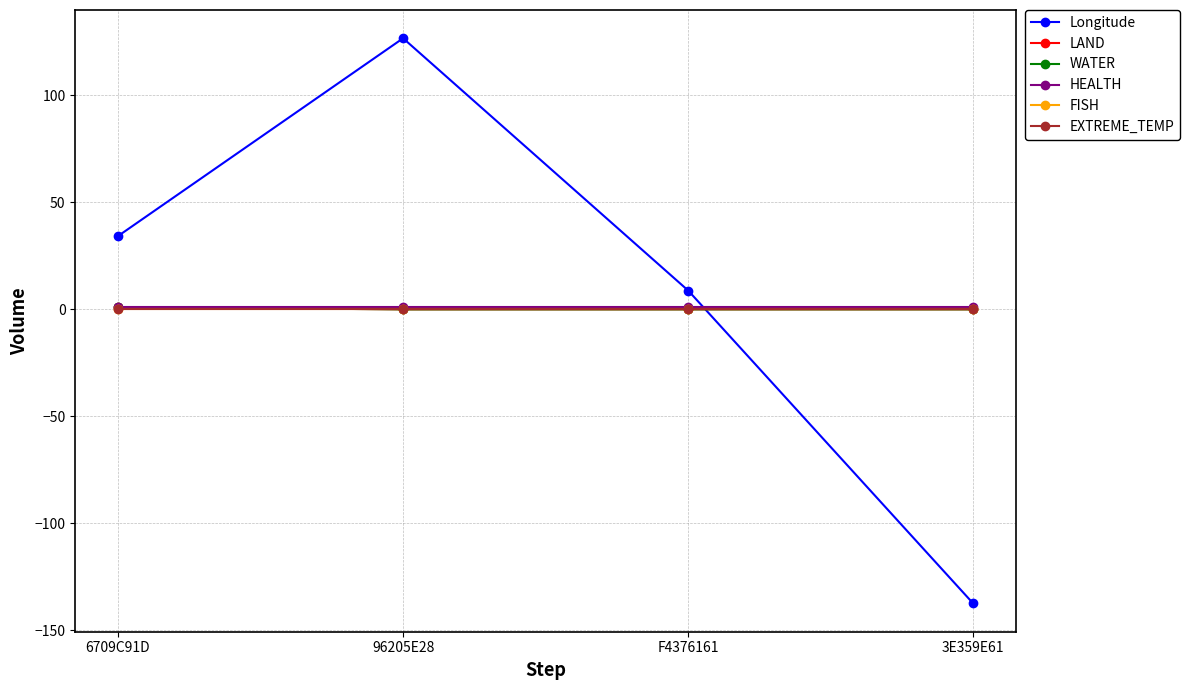

What is the label of the 4th point from the left?

3E359E61